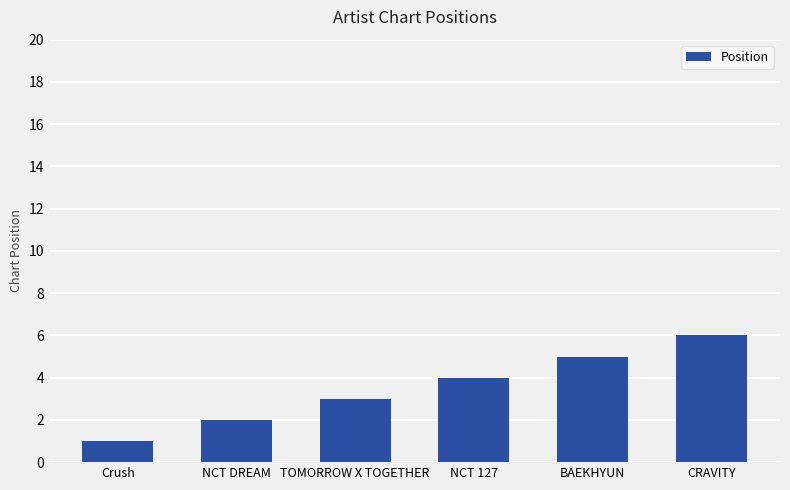

What is the label of the 4th bar from the right?

TOMORROW X TOGETHER